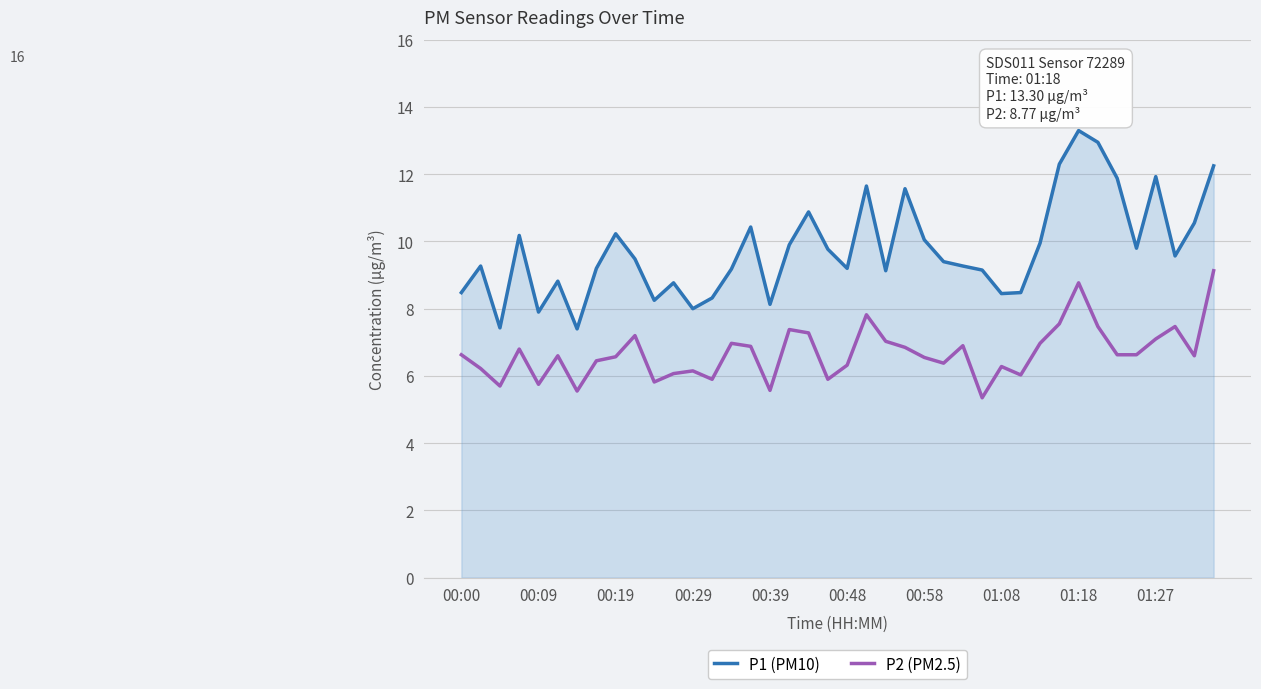

How many distinct data groups are displayed?

2